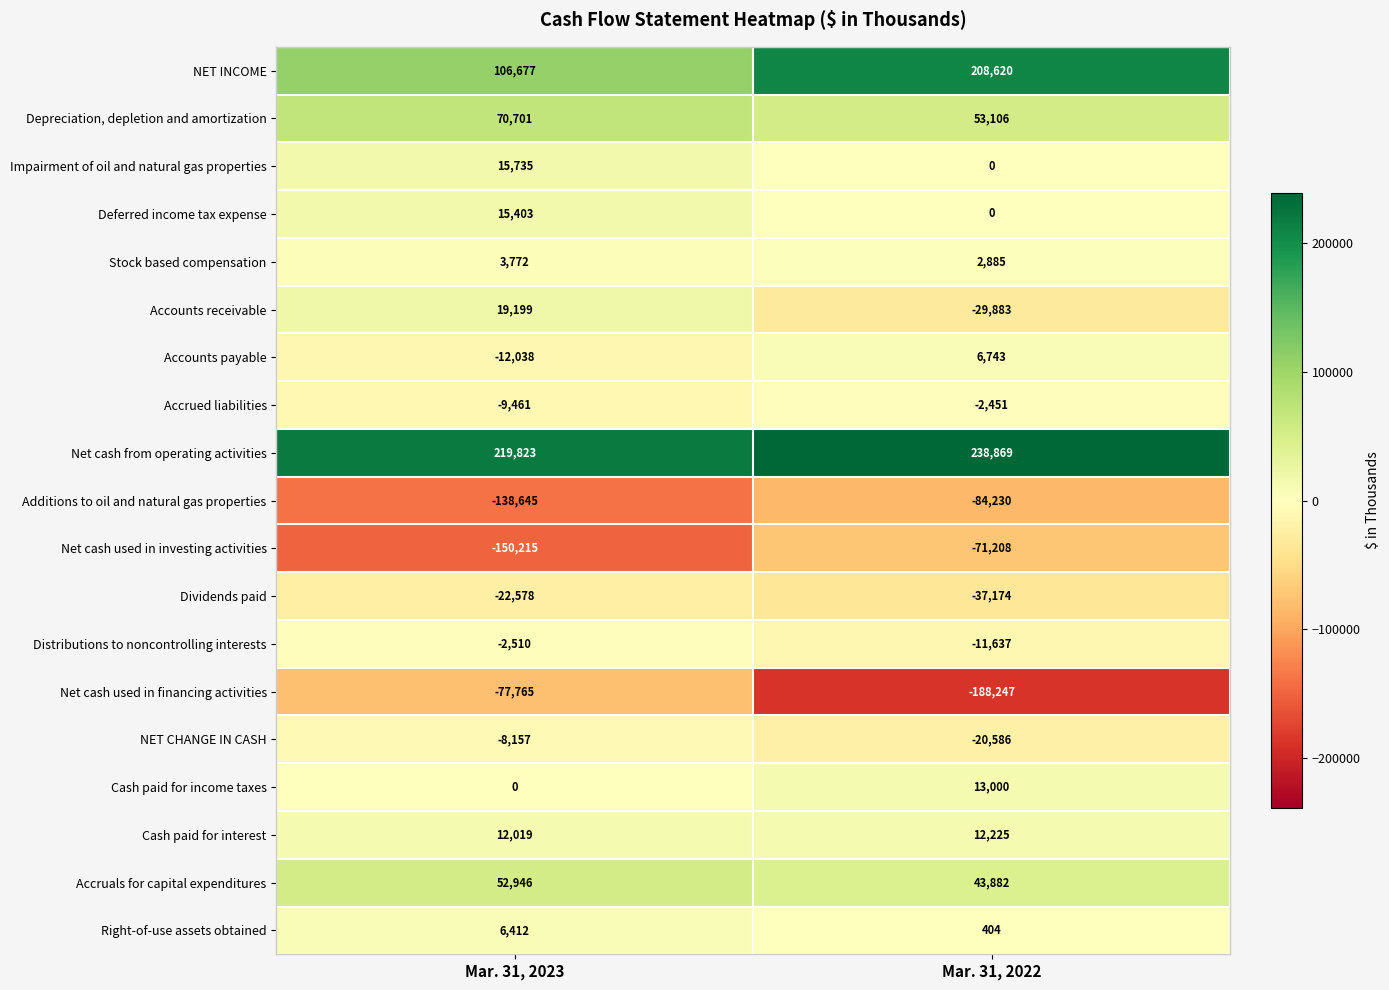

Which category has the lowest value in the Net cash from operating activities series?

Mar. 31, 2023